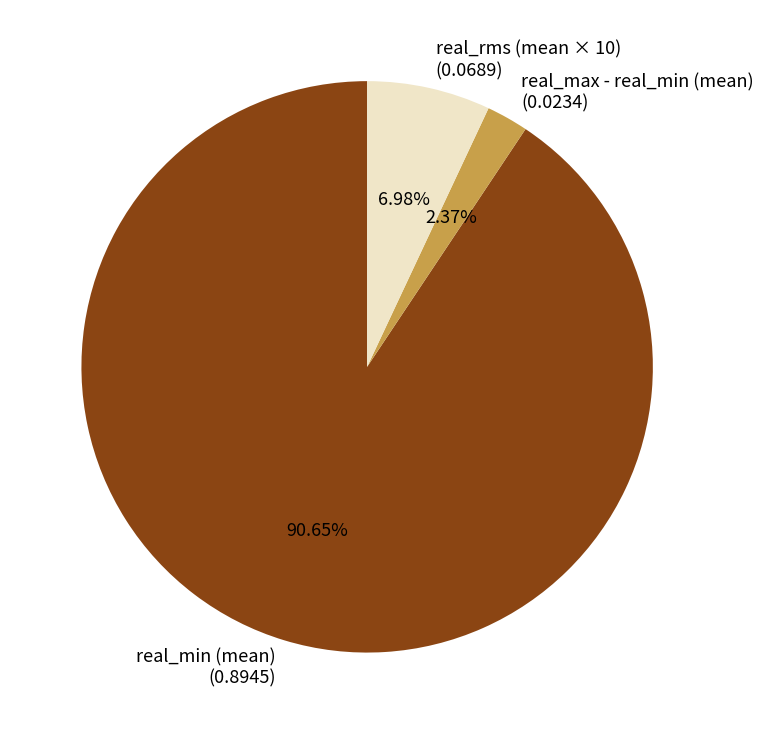

Is there a majority slice in this chart?

Yes